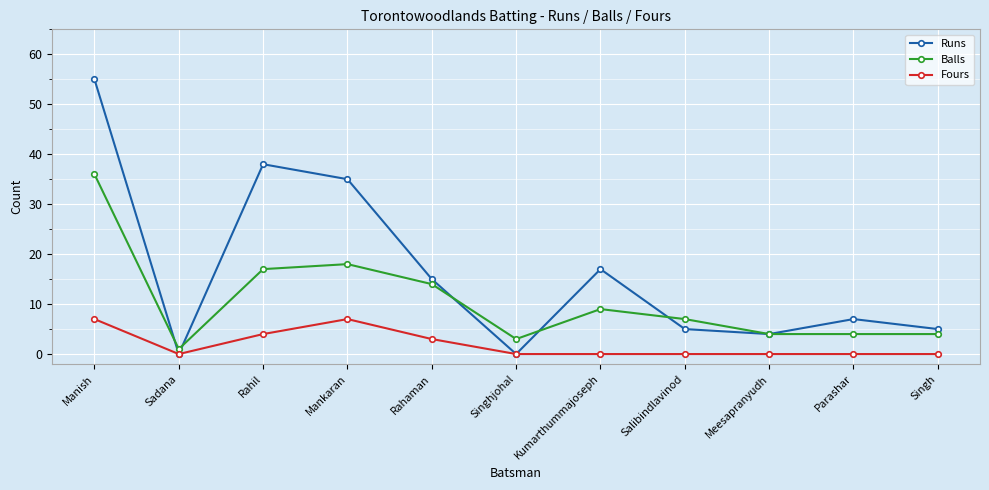

Which series has the largest total across all categories?

Runs